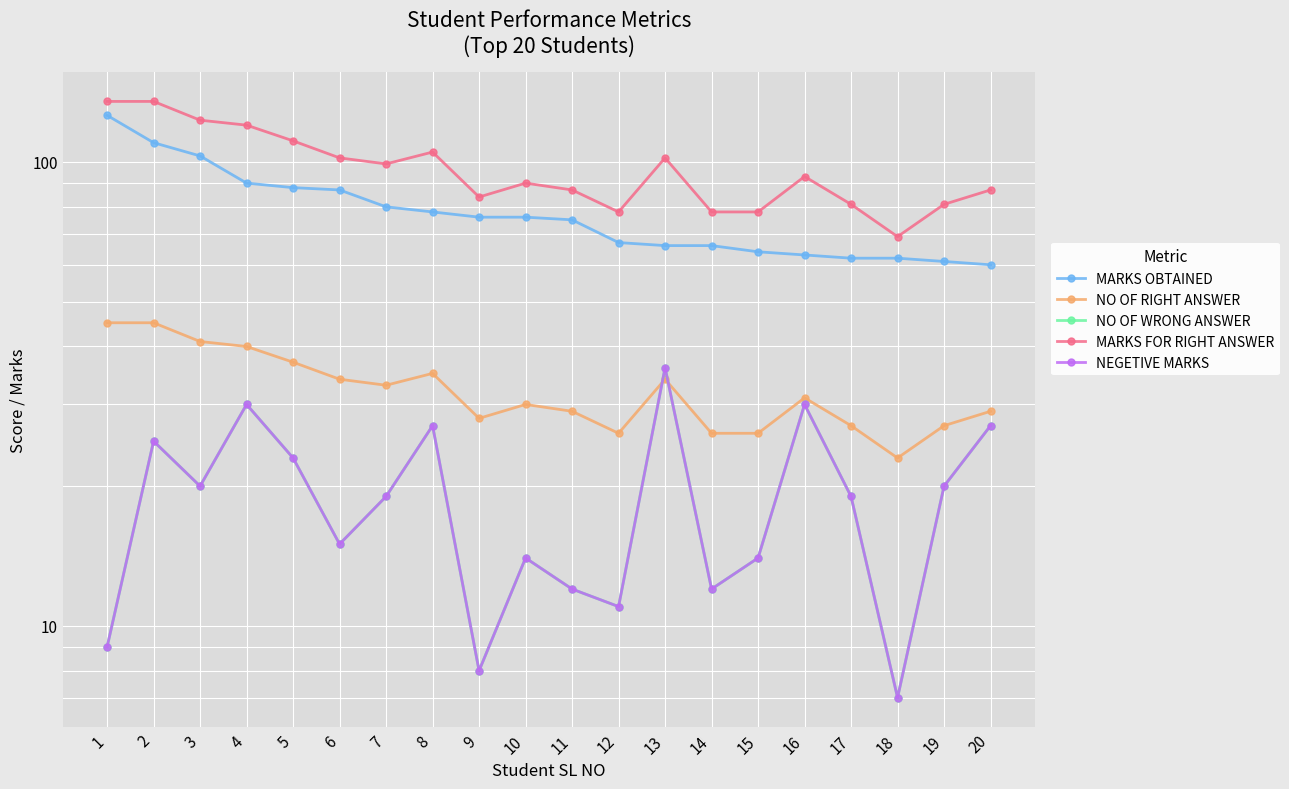

What are all the series names shown in the legend?

MARKS OBTAINED, NO OF RIGHT ANSWER, NO OF WRONG ANSWER, MARKS FOR RIGHT ANSWER, NEGETIVE MARKS